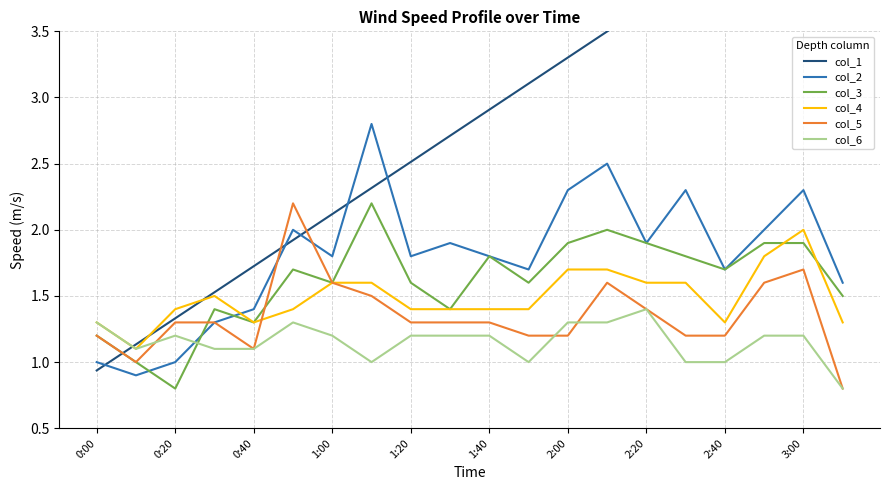

How many lines are shown in the chart?

6